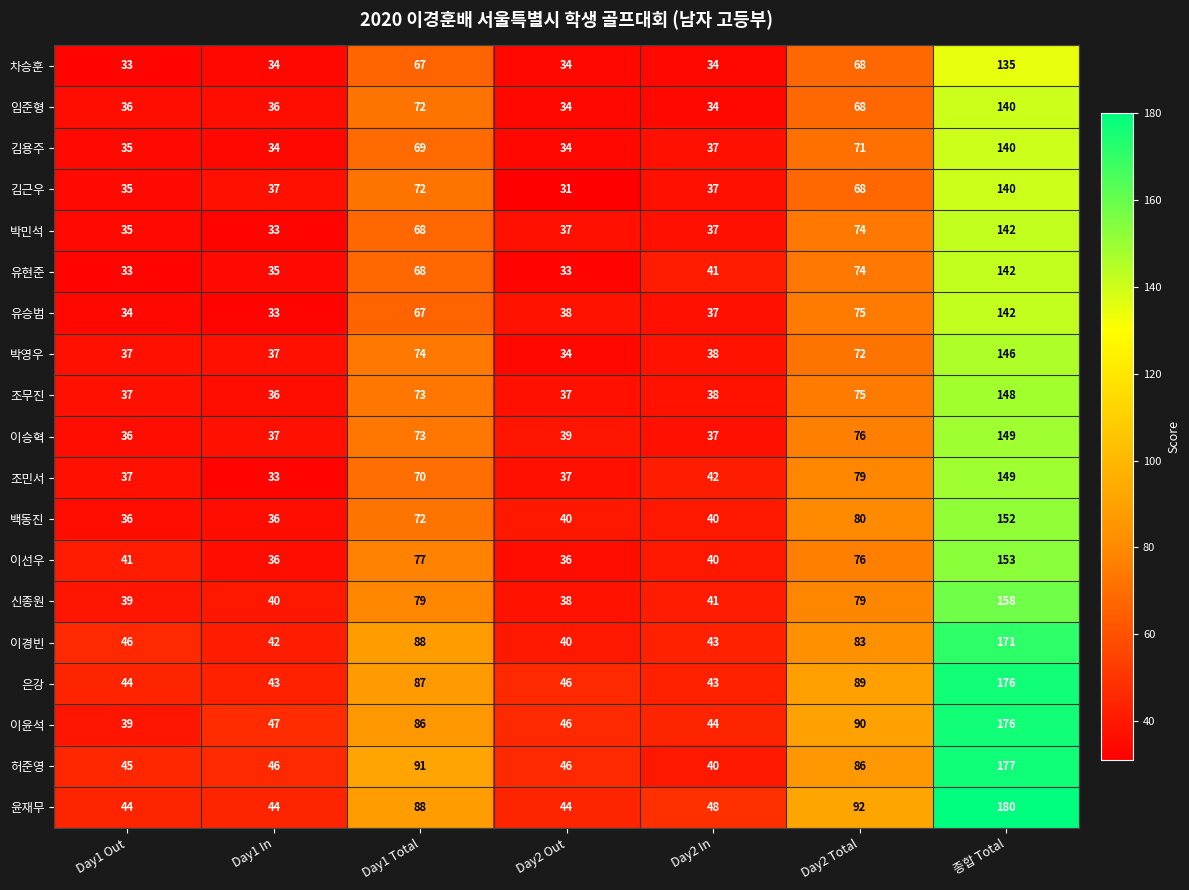

True or false: 조민서 has a value of 40 at 종합 Total.

False